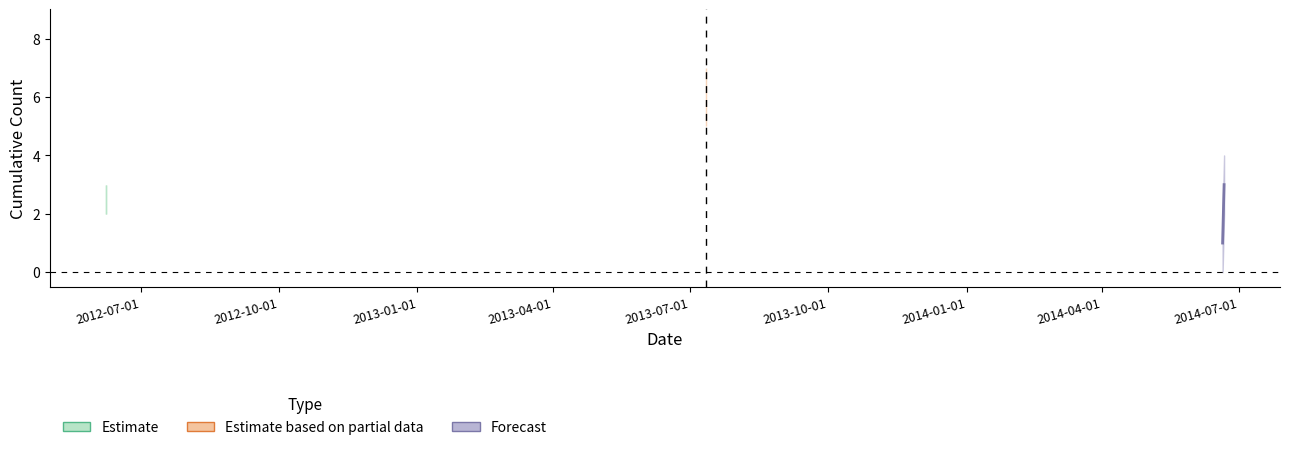

What is the smallest value displayed?

1